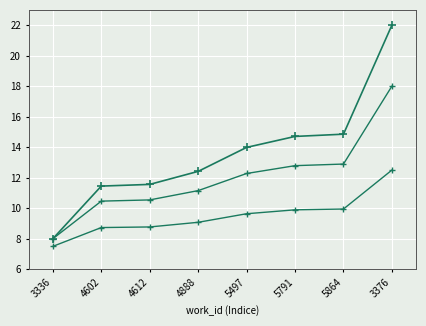

Count the number of data series in this chart.

3